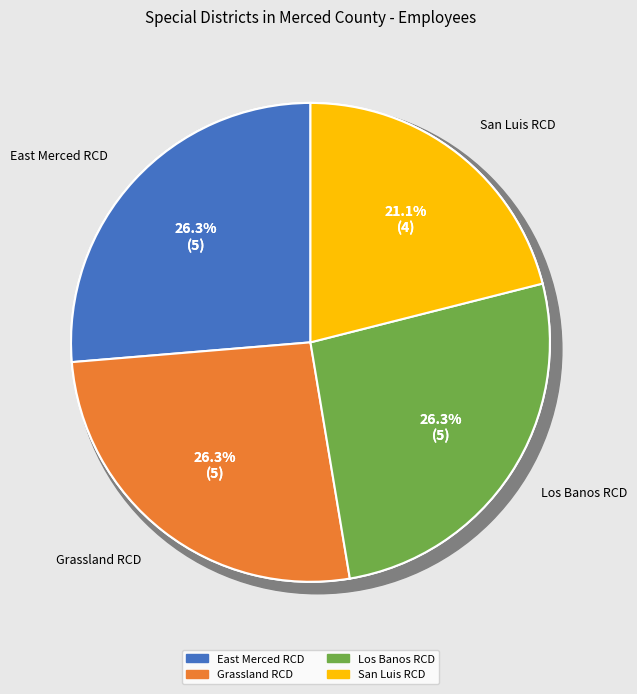

True or false: East Merced Resource Conservation District accounts for 19% of the total.

False